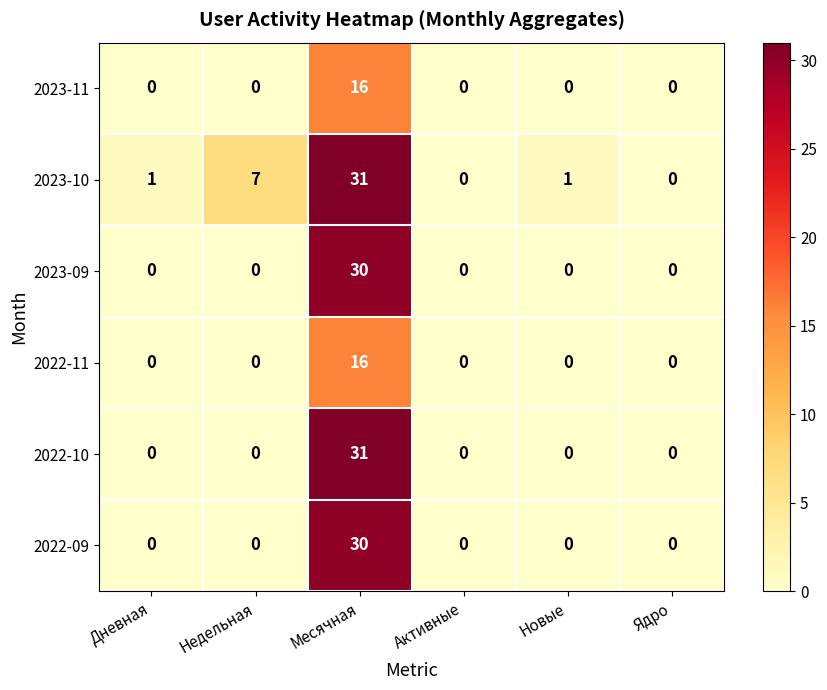

How many data points in 2023-10 are less than 1?

2